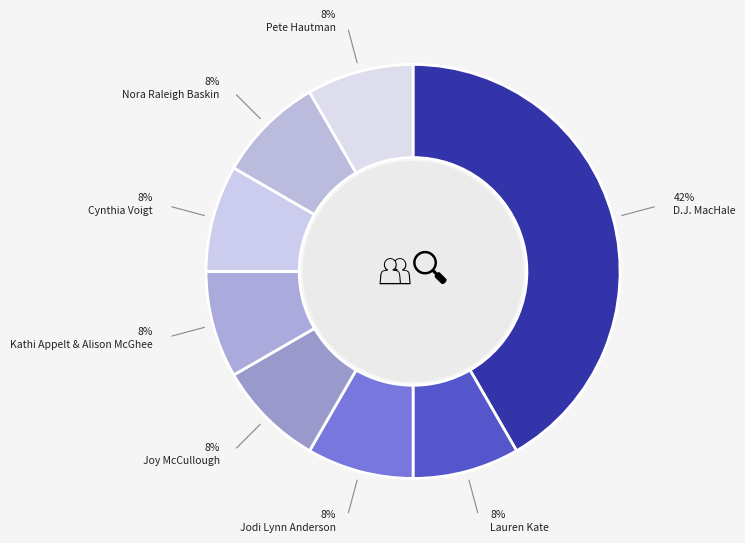

Is there any slice that represents more than half of the pie?

No